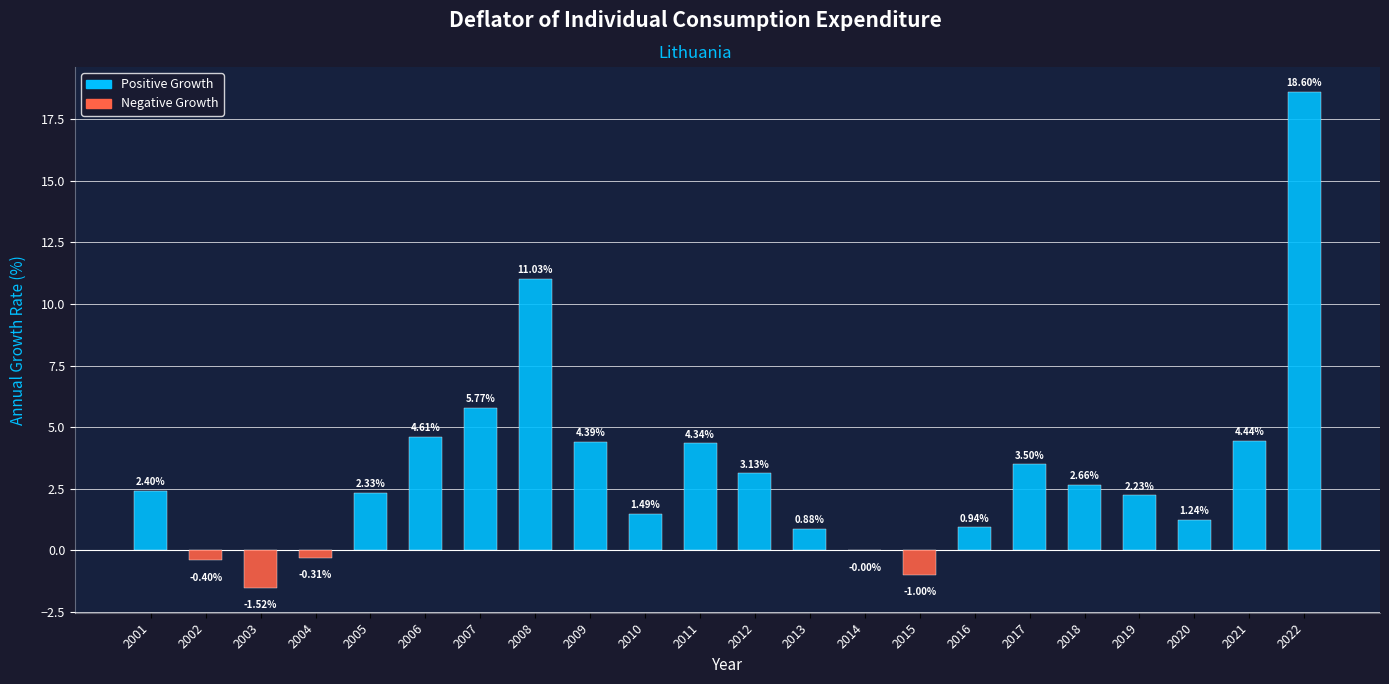

At which label does the data first exceed 2?

2001